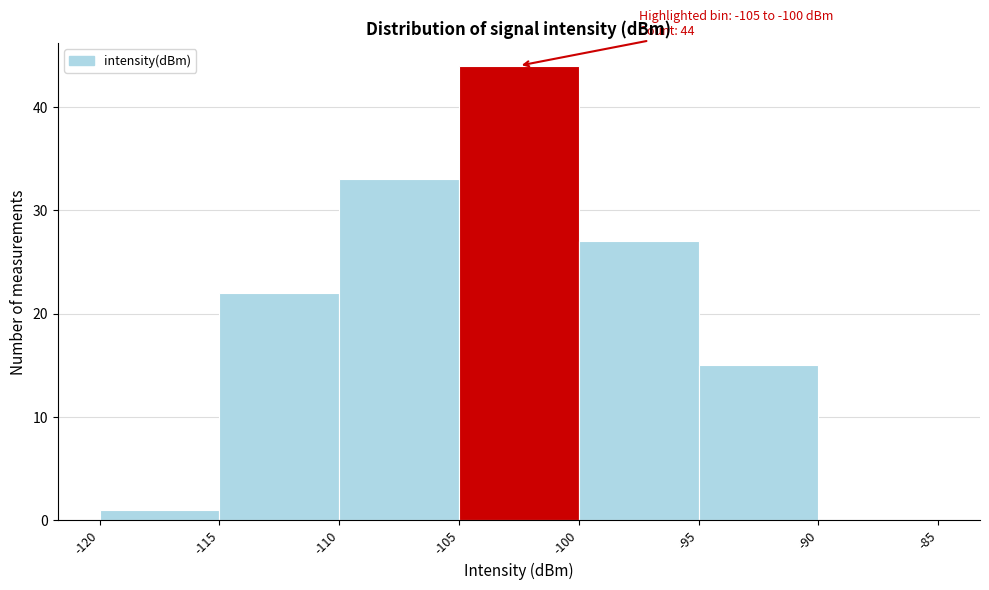

Which range on the x-axis has the tallest bar?

-105 to -100